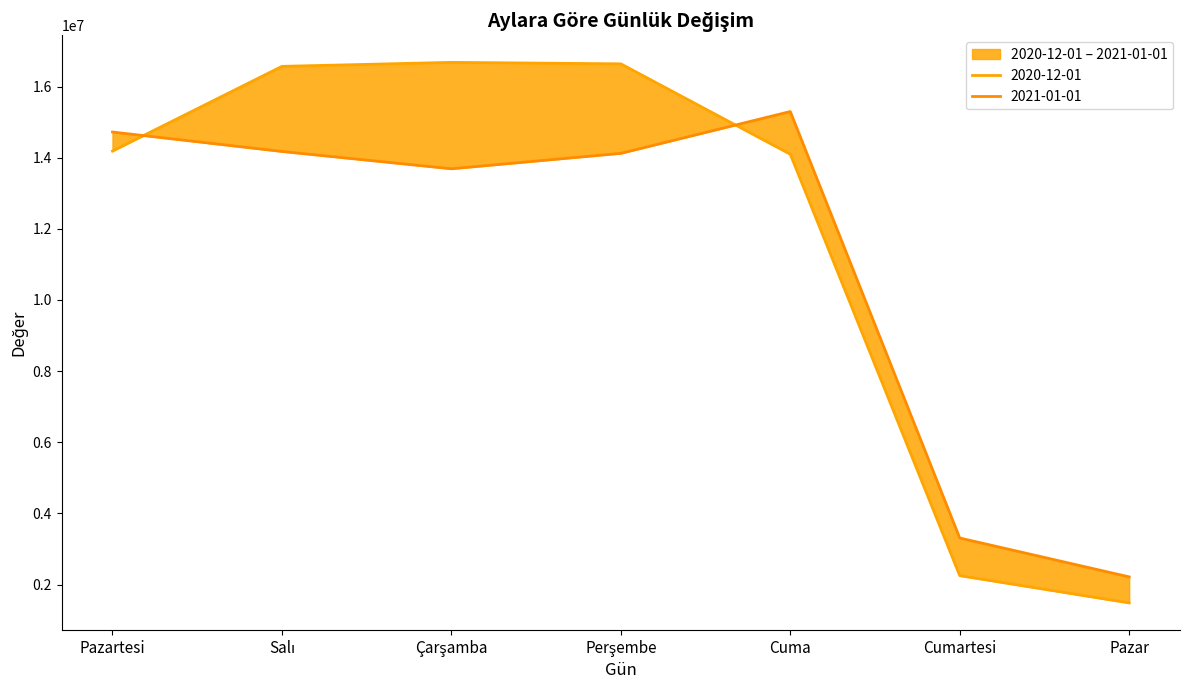

What is the label of the 4th point from the left?

Perşembe